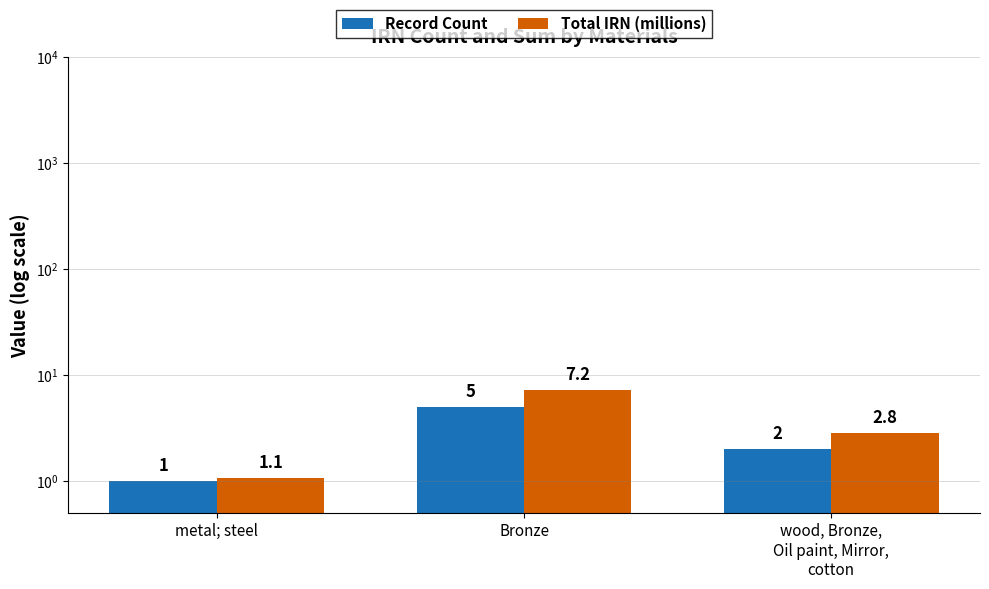

How many groups of bars are there?

3